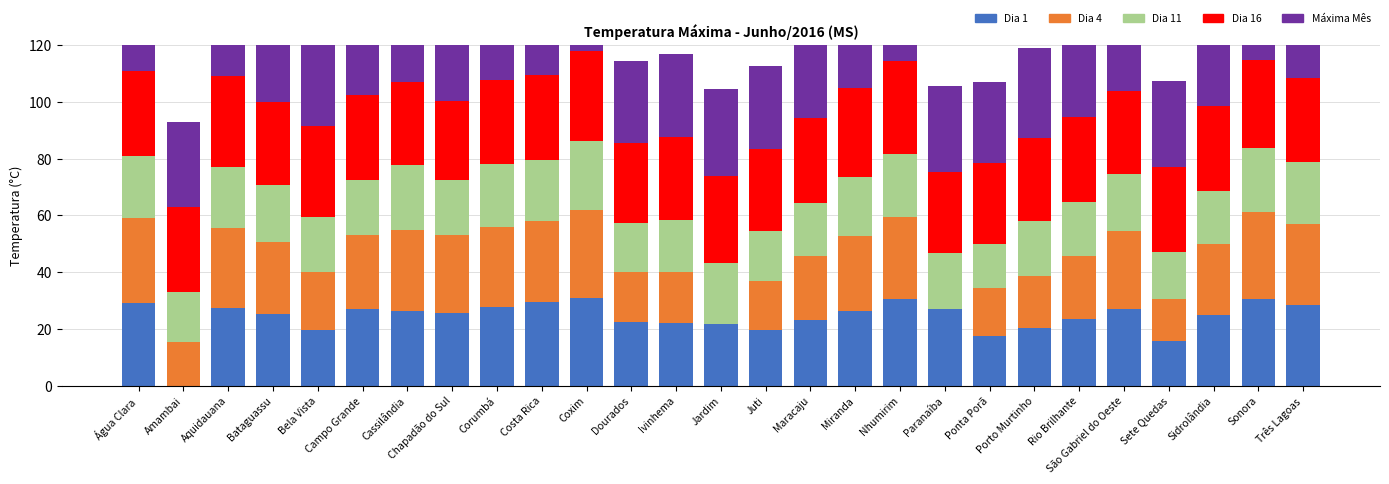

Read the Dia 4 value at Rio Brilhante.

22.5